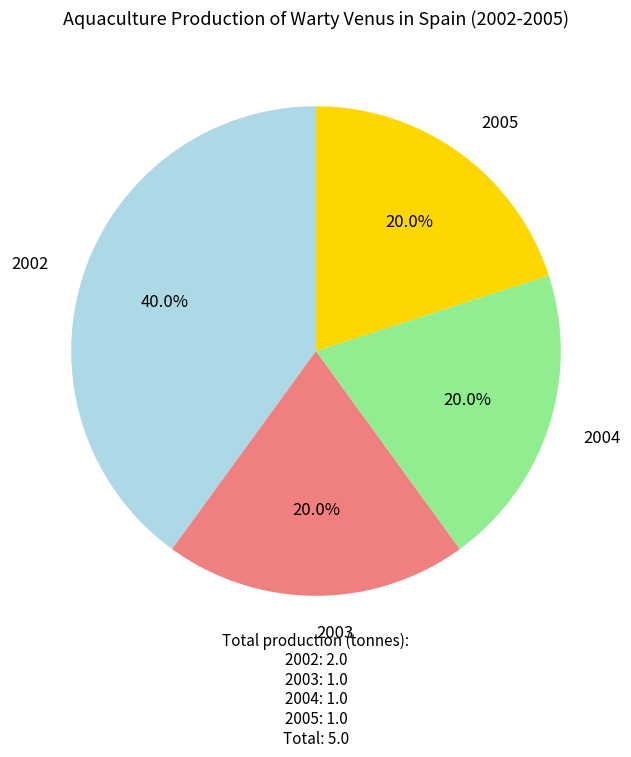

How many slices are in this pie chart?

4